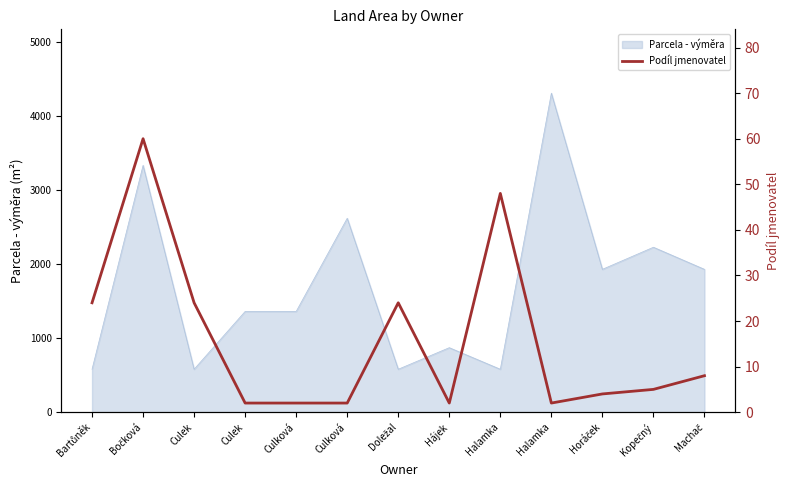

True or false: the data shows 3 at Culková.

False